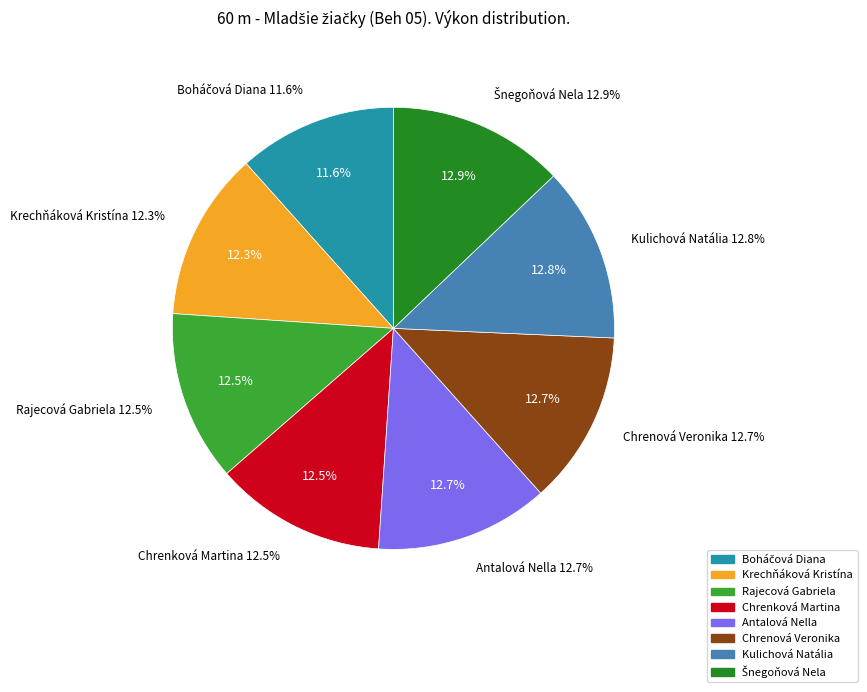

How many slices are in this pie chart?

8